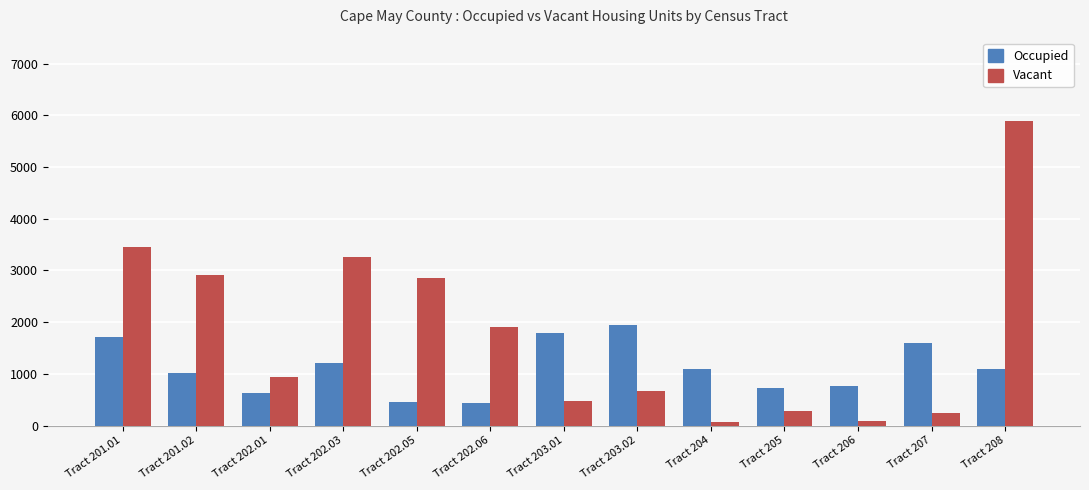

What is the sum of the Vacant values at Tract 202.06 and Tract 203.01?

2368